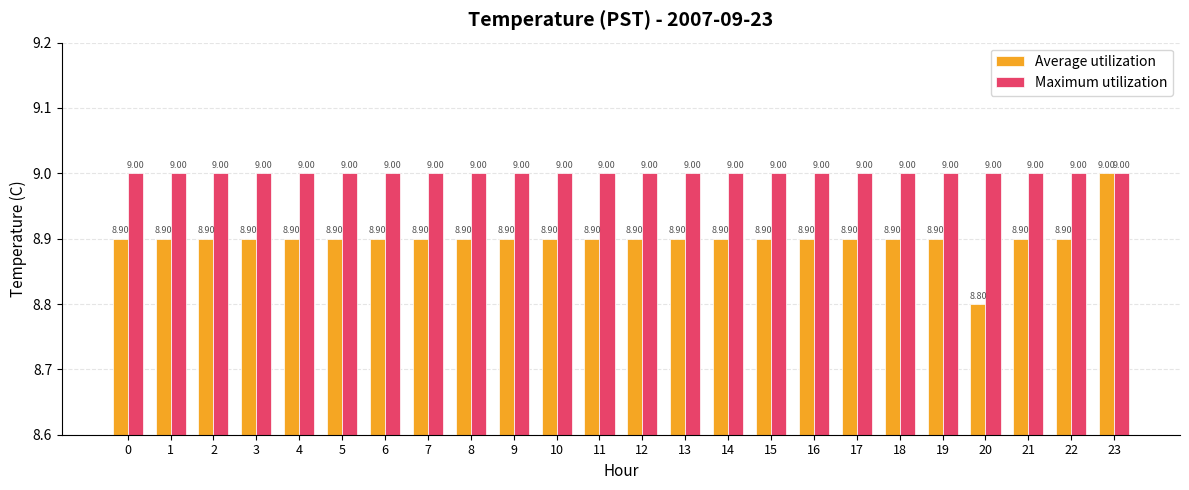

Rank the series by their average value, from lowest to highest.

Average utilization, Maximum utilization